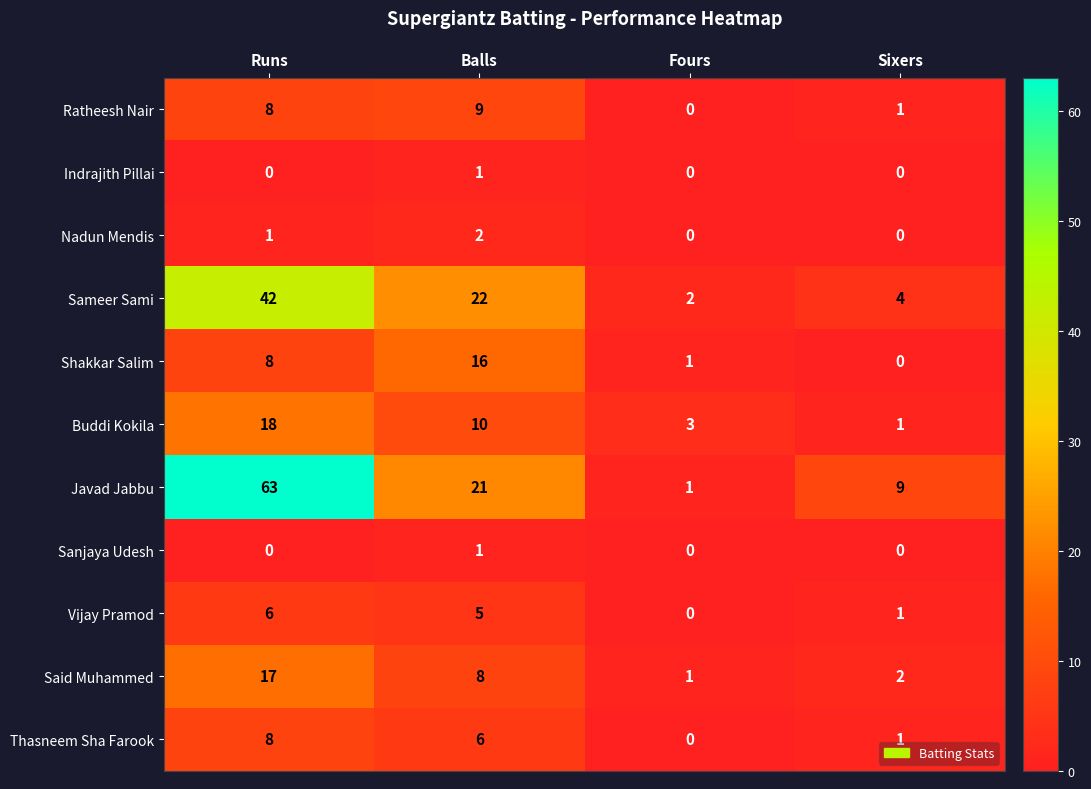

Between Balls and Sixers, which series saw the biggest shift?

Sameer Sami